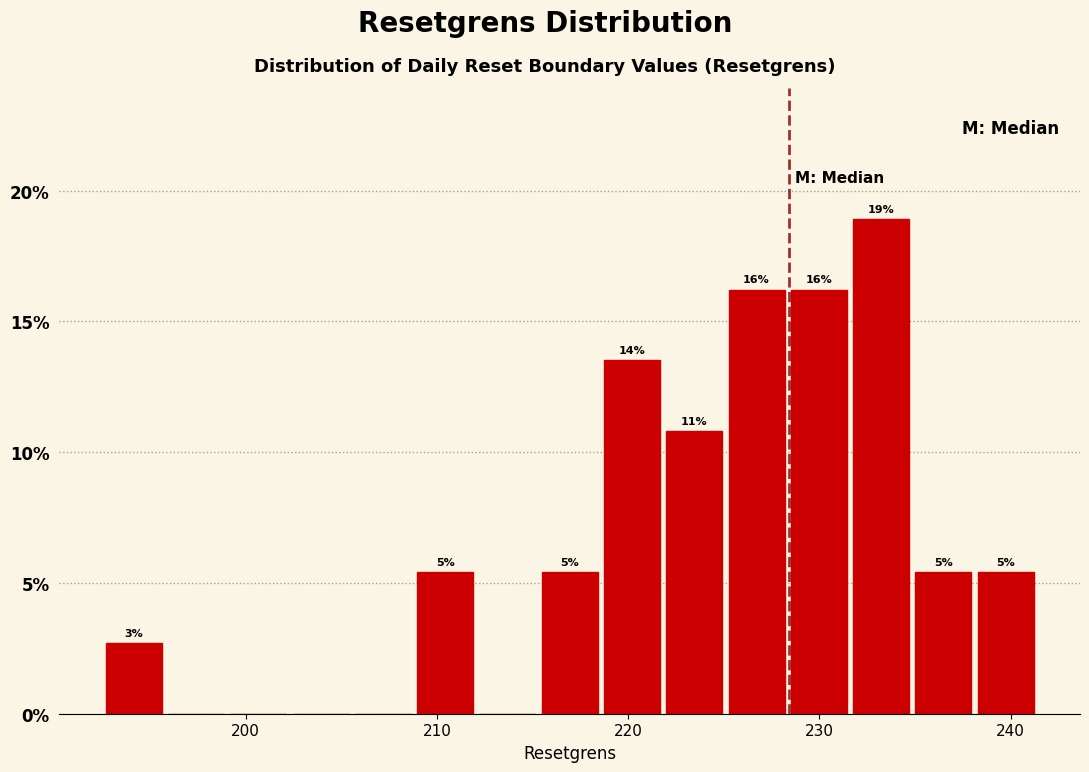

Read against the x-axis, roughly where is the centre of the tallest bar?

233